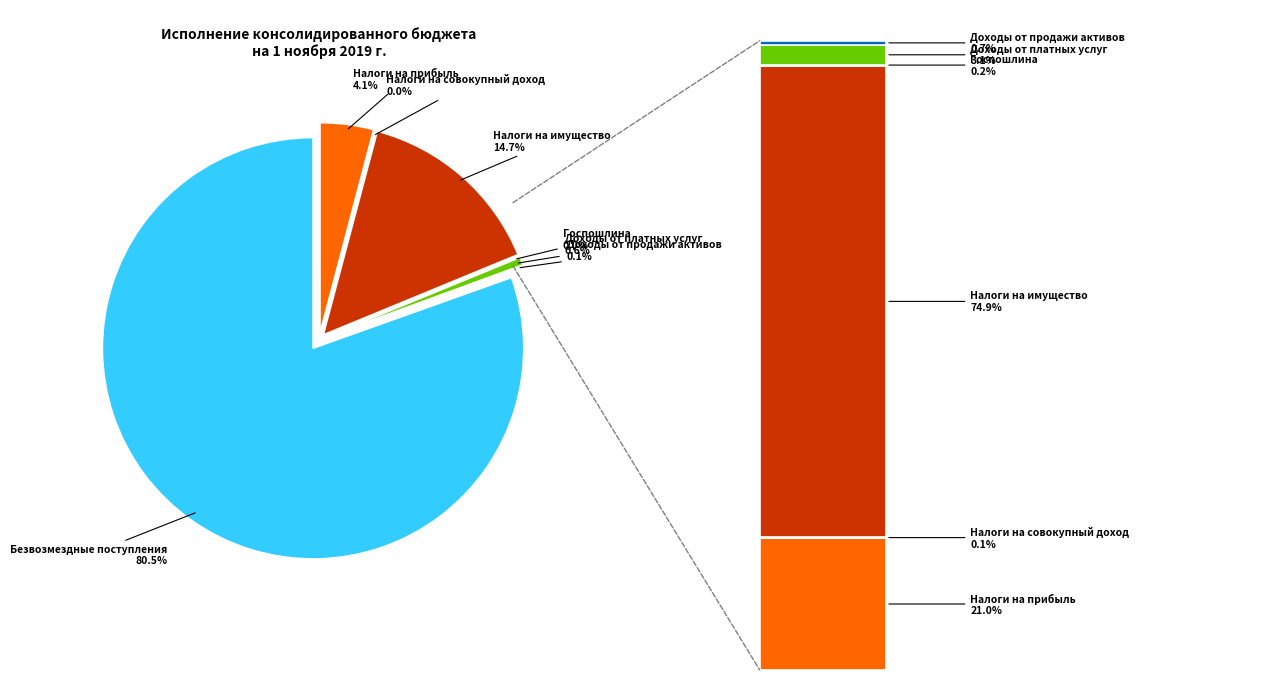

Which category has the biggest portion of the pie?

БЕЗВОЗМЕЗДНЫЕ ПОСТУПЛЕНИЯ